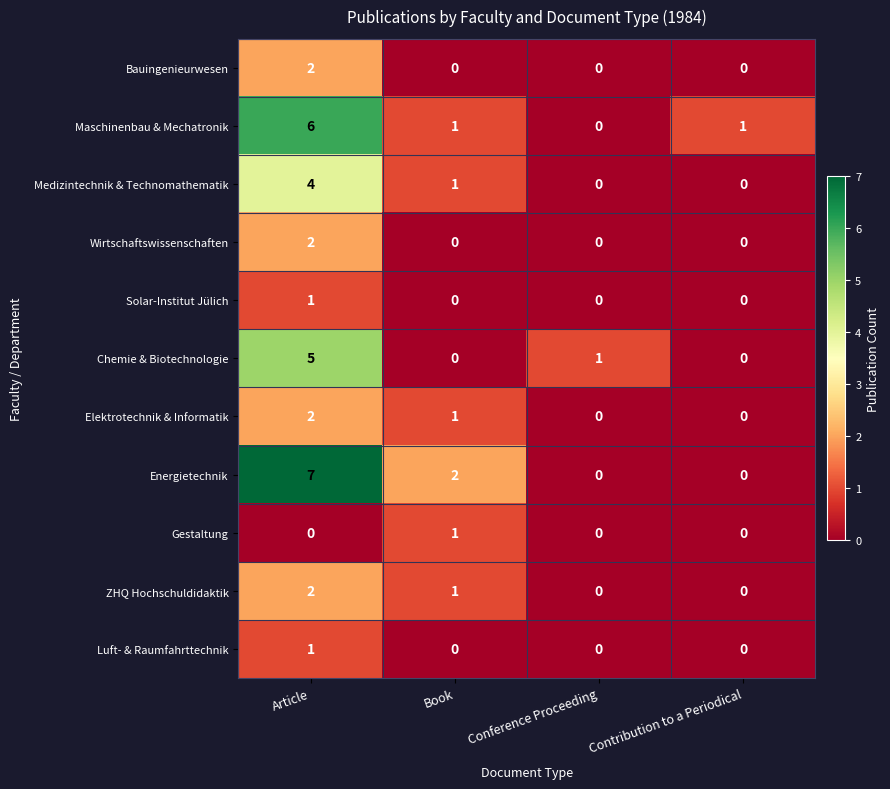

What is the difference between the maximum and second lowest values in the Medizintechnik & Technomathematik series?

4